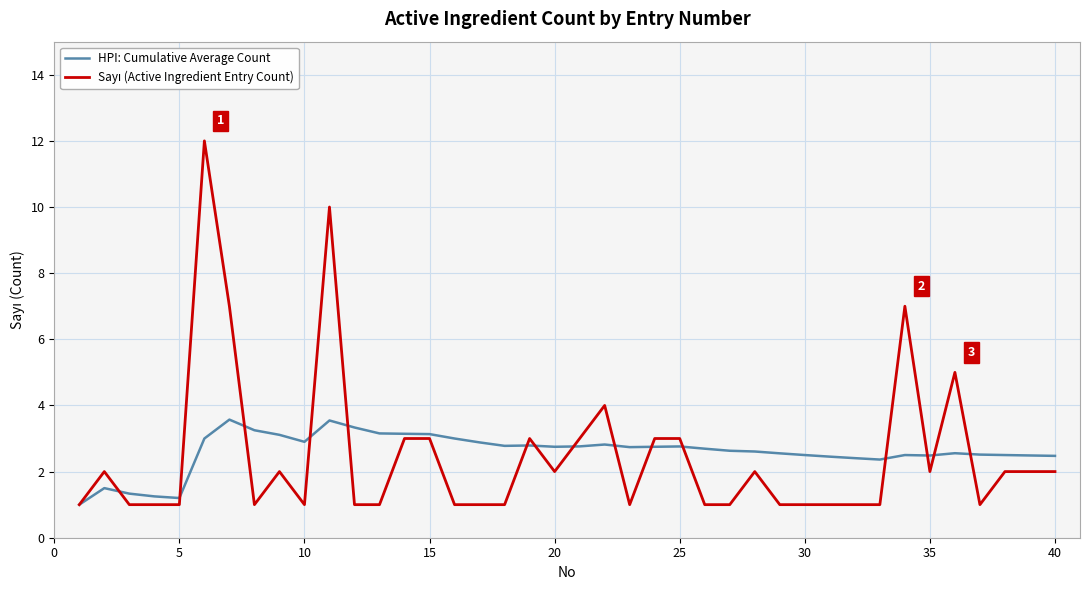

At how many categories does at least one series exceed 9?

2